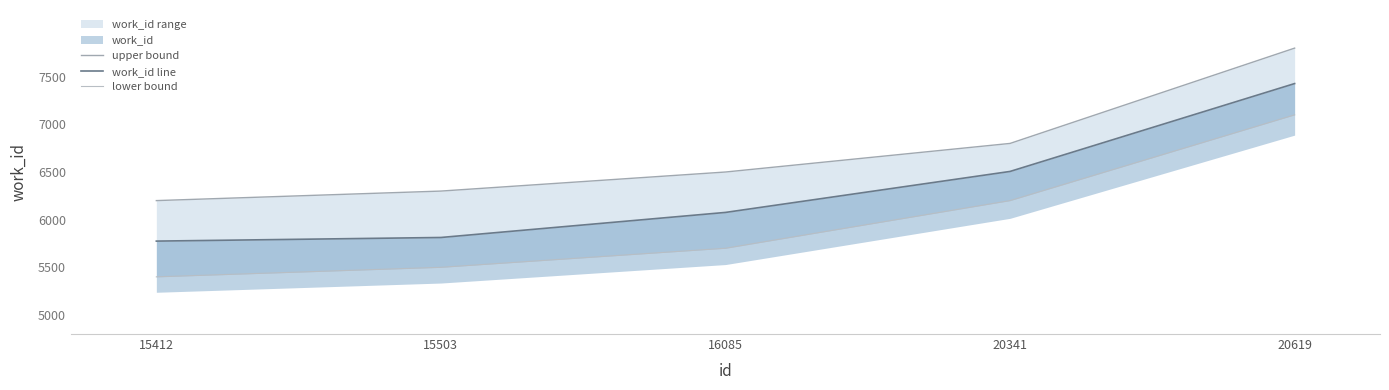

What is the value of the upper bound point at the 5th from the left?

7800